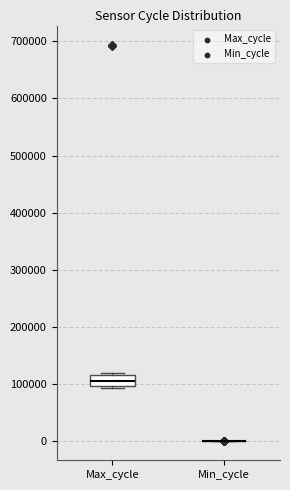

Reading left to right, transcribe this box plot: for each box, give where its median line is, the range the box spans, and where its two whiskers end, as read against the y-axis. The values are not printed on the chart, so give them approximately, as read against the axis.

Max_cycle: median 100000 (inside the box), box 100000 to 120000, whiskers 90000 to 120000
Min_cycle: box collapsed to a line at 0, whiskers 0 to 0